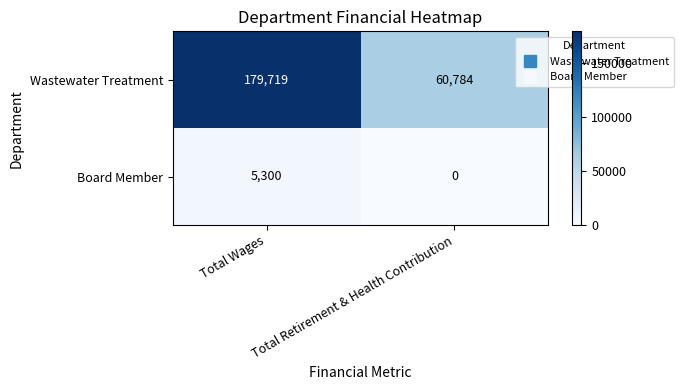

How many distinct data groups are displayed?

2